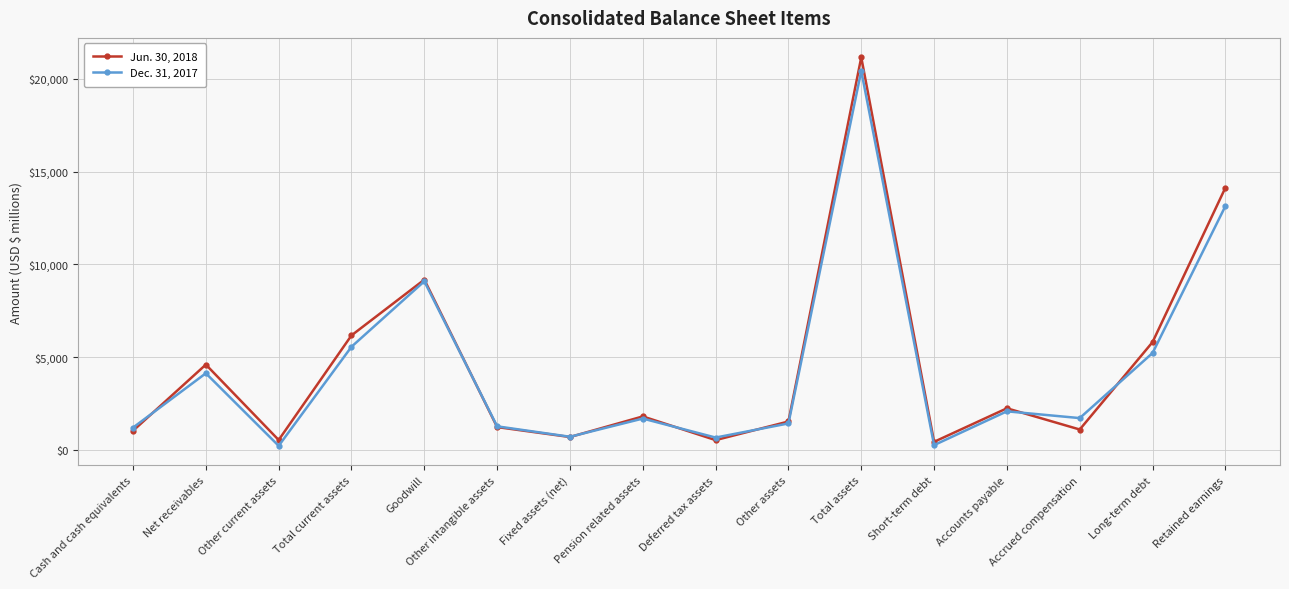

What is the difference between the highest and lowest values at Goodwill?

88